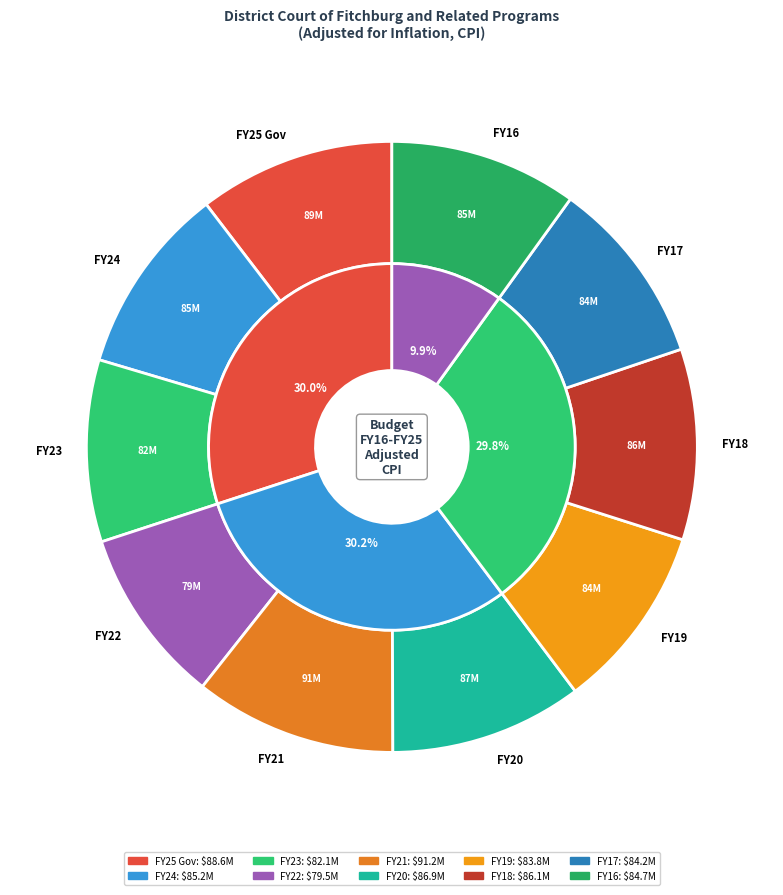

What percentage is the FY16 slice, to the nearest percent?

10%